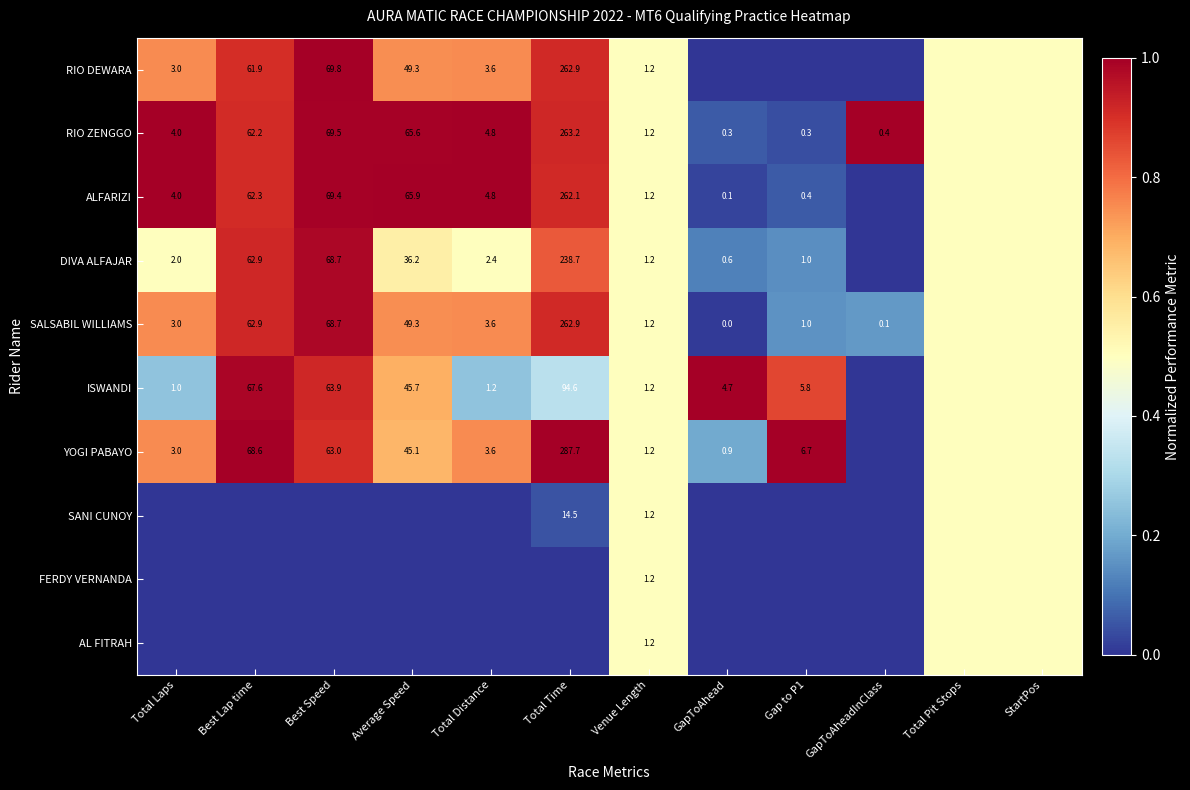

The value of SALSABIL WILLIAMS at Total Laps is 3.0. True or false?

True